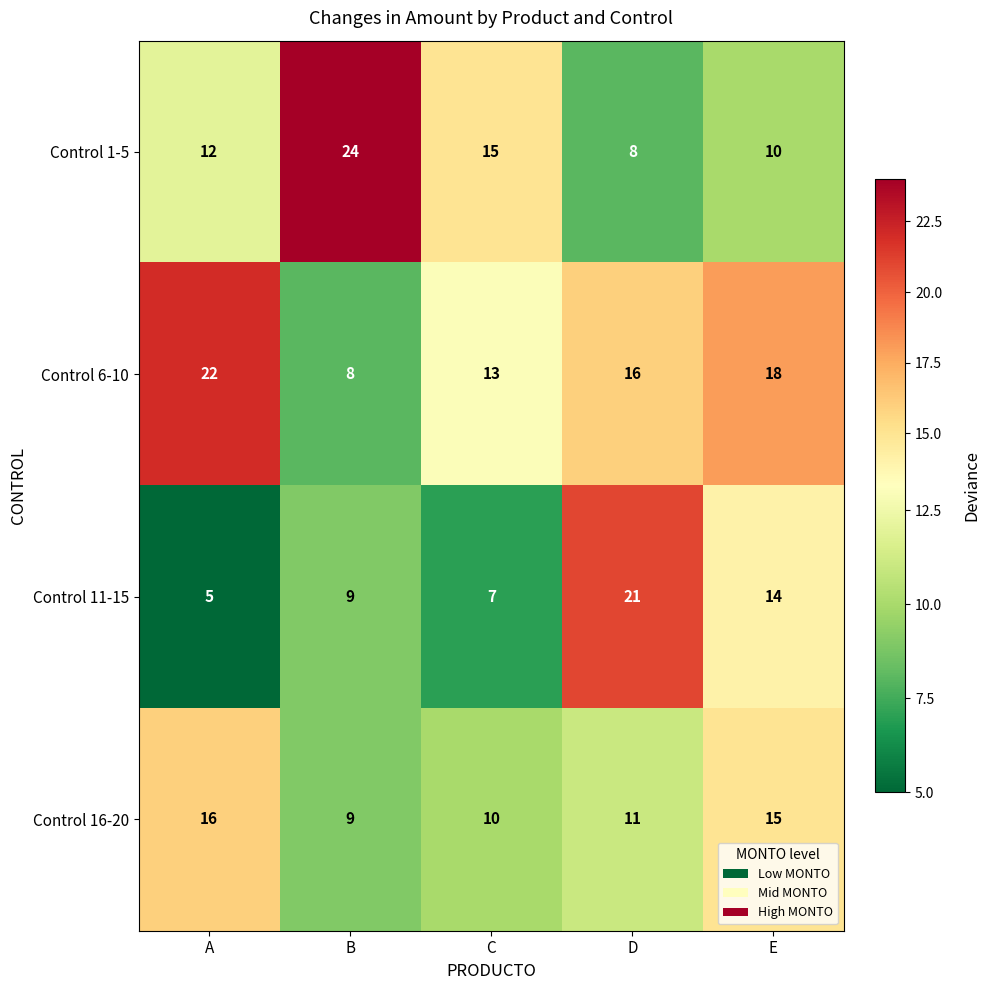

Between C and E, which series saw the biggest shift?

Control 11-15